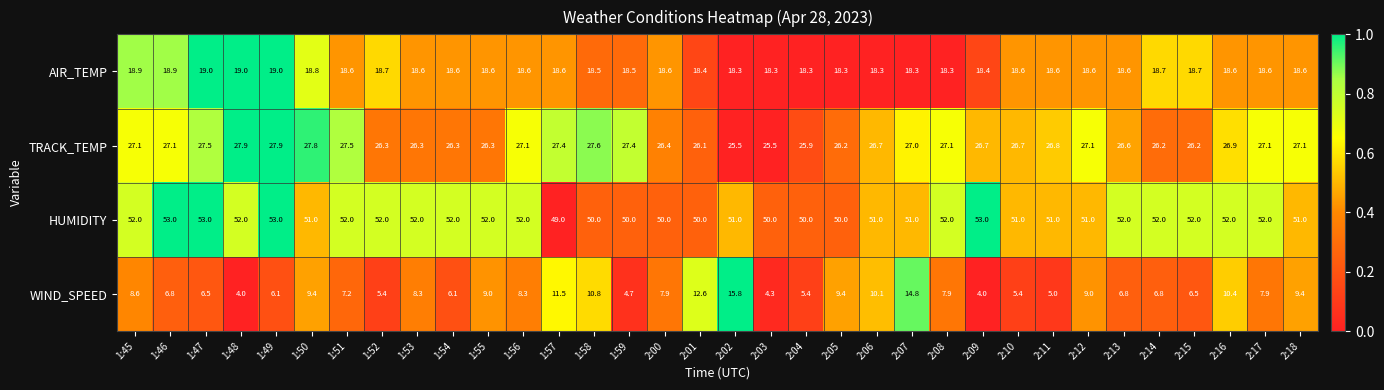

What is the minimum value shown in the chart?

4.0